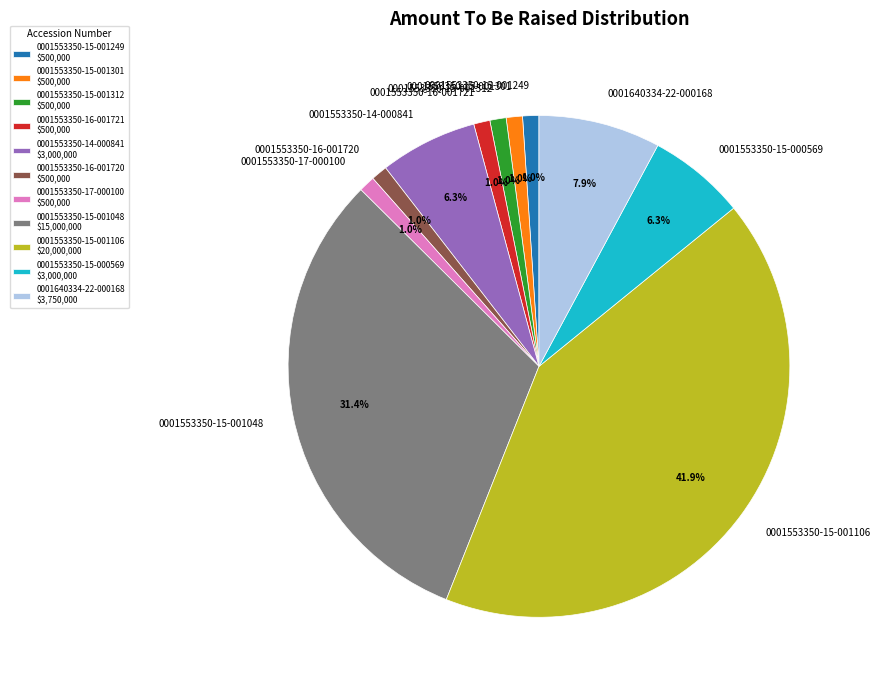

Does 0001553350-15-001048 represent more than half of the total?

No